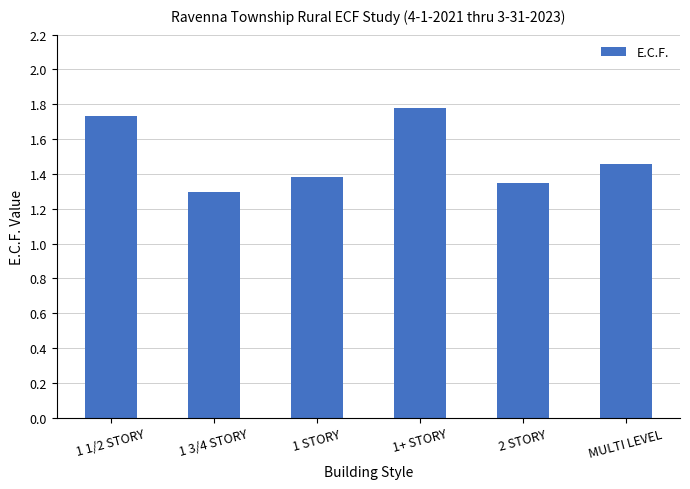

What position from the right is 1+ STORY?

3